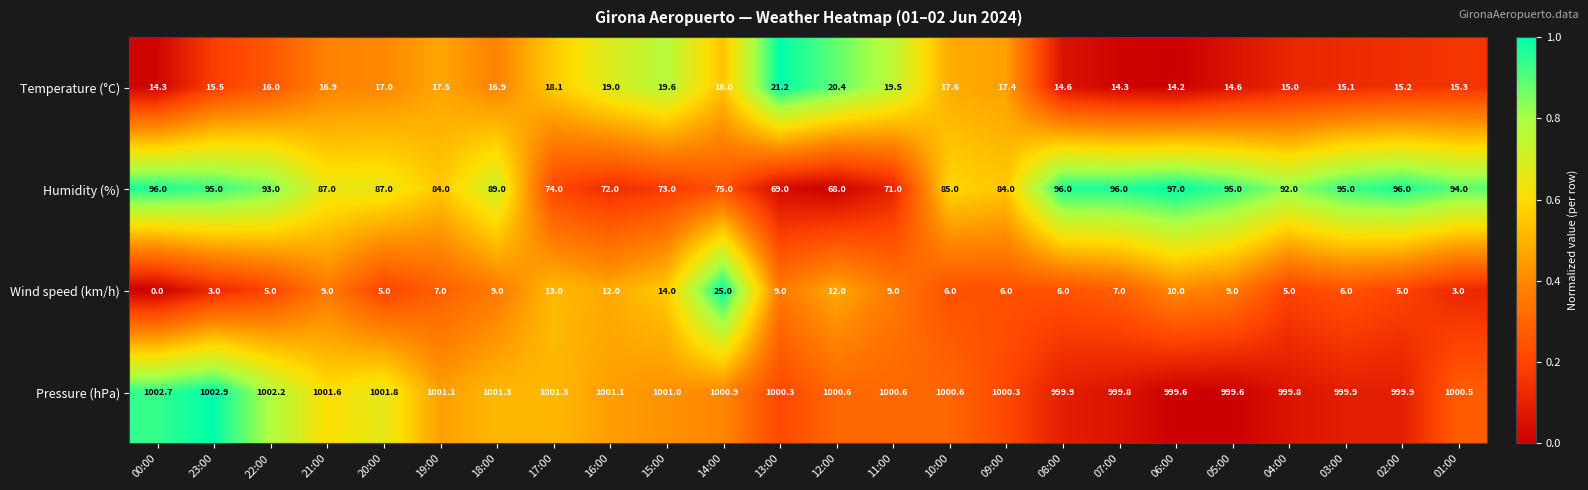

Rank the series by their maximum value, from lowest to highest.

Temperature (°C), Wind speed (km/h), Humidity (%), Pressure (hPa)